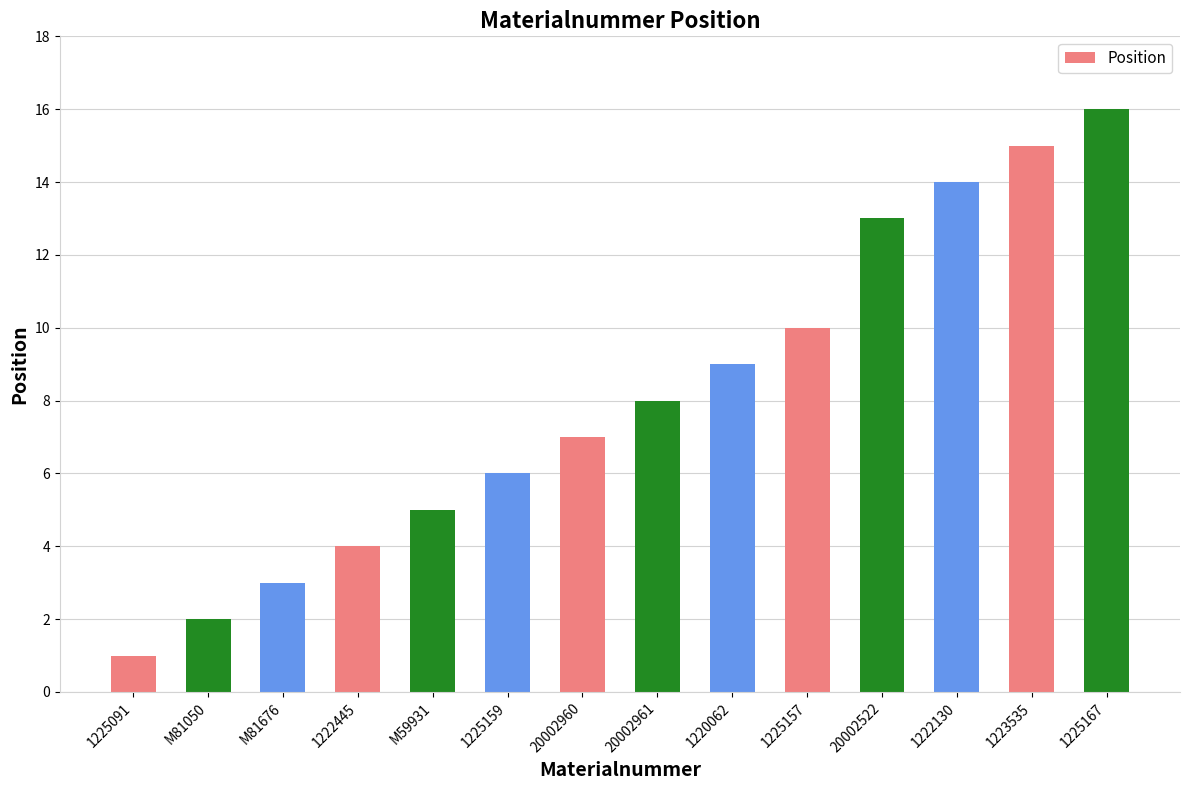

How many categories are shown in the chart?

14